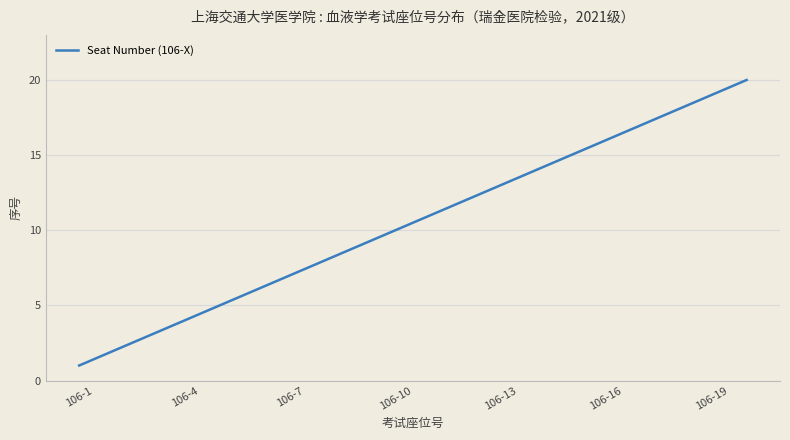

What is the difference between the maximum and minimum values?

19.0